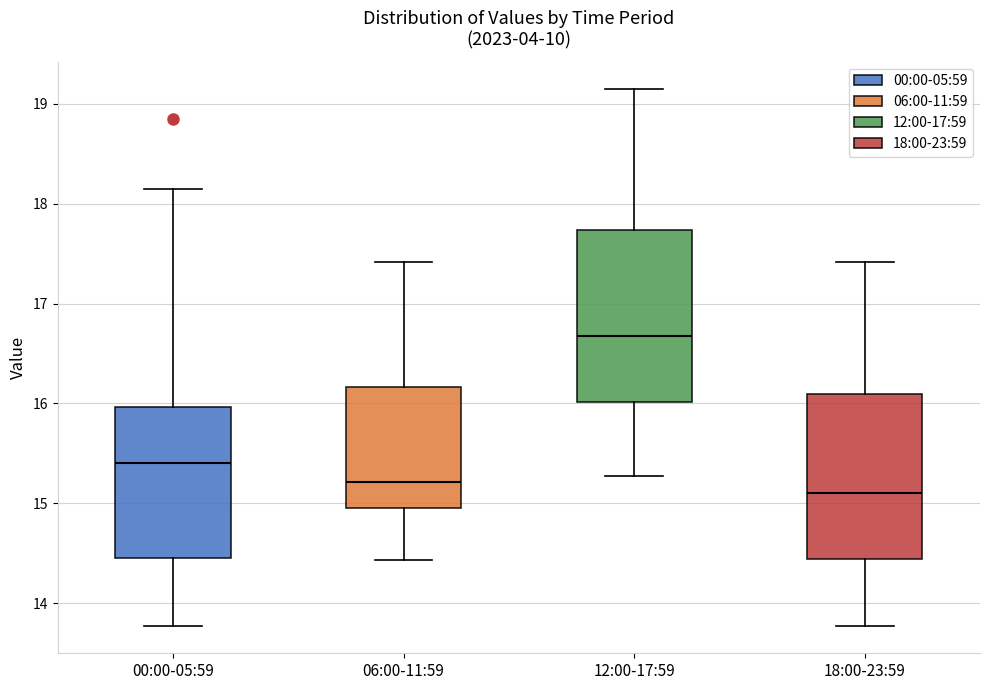

Reading left to right, transcribe this box plot: for each box, give where its median line is, the range the box spans, and where its two whiskers end, as read against the y-axis. The values are not printed on the chart, so give them approximately, as read against the axis.

00:00-05:59: median 15.4, box 14.5 to 16.0, whiskers 13.8 to 18.2
06:00-11:59: median 15.2, box 15.0 to 16.2, whiskers 14.4 to 17.4
12:00-17:59: median 16.7, box 16.0 to 17.7, whiskers 15.3 to 19.2
18:00-23:59: median 15.1, box 14.4 to 16.1, whiskers 13.8 to 17.4